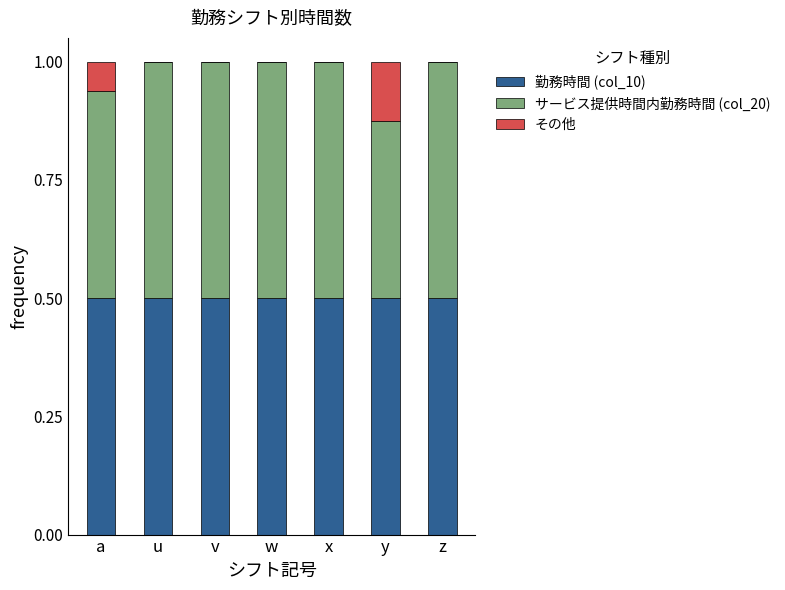

What are all the series names shown in the legend?

勤務時間 (col_10), サービス提供時間内勤務時間 (col_20), その他